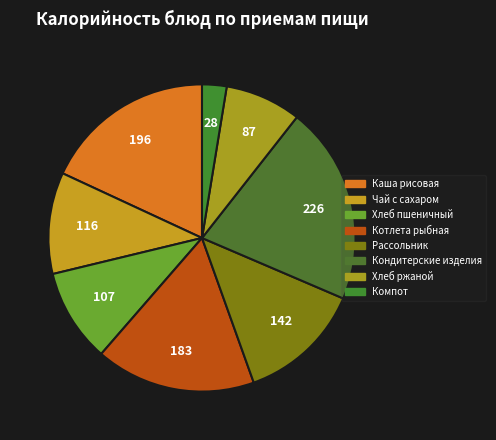

How many segments does this pie chart have?

8